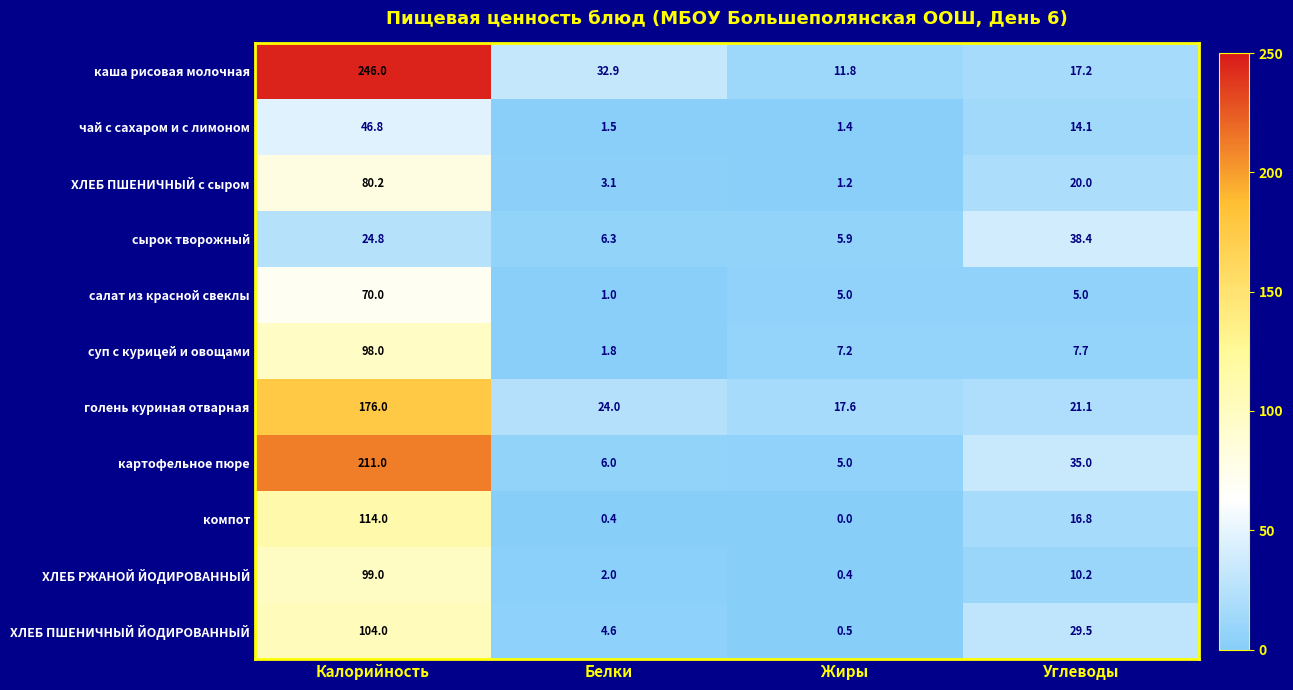

Which category has the lowest value in the ХЛЕБ ПШЕНИЧНЫЙ с сыром series?

Жиры